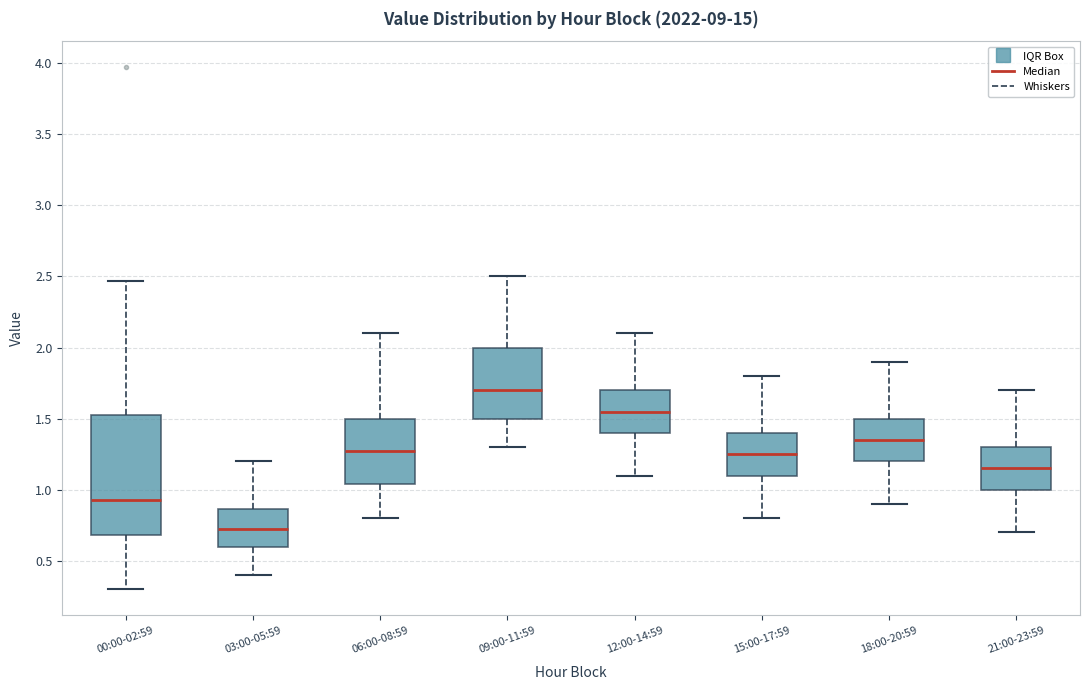

Reading left to right, read every box against the y-axis: the position of its median line, the range the box covers, and the ends of its whiskers. The values are not printed on the chart, so give them approximately, as read against the axis.

00:00-02:59: median 0.95, box 0.70 to 1.55, whiskers 0.30 to 2.45
03:00-05:59: median 0.75, box 0.60 to 0.85, whiskers 0.40 to 1.20
06:00-08:59: median 1.30, box 1.05 to 1.50, whiskers 0.80 to 2.10
09:00-11:59: median 1.70, box 1.50 to 2.00, whiskers 1.30 to 2.50
12:00-14:59: median 1.55, box 1.40 to 1.70, whiskers 1.10 to 2.10
15:00-17:59: median 1.25, box 1.10 to 1.40, whiskers 0.80 to 1.80
18:00-20:59: median 1.35, box 1.20 to 1.50, whiskers 0.90 to 1.90
21:00-23:59: median 1.15, box 1.00 to 1.30, whiskers 0.70 to 1.70